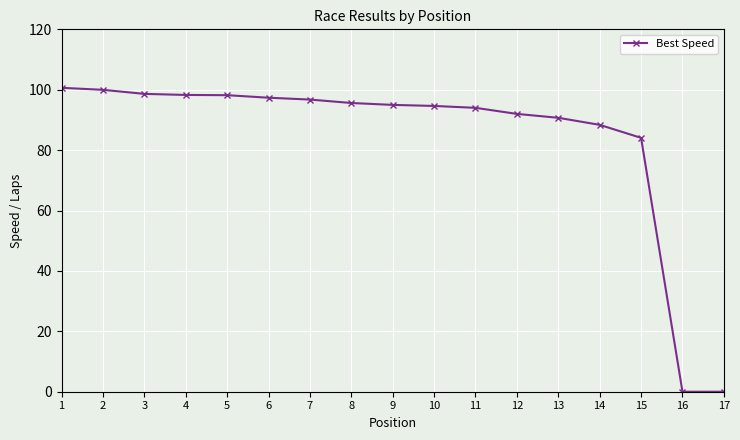

The chart shows a value of 47.7 at 17. True or false?

False